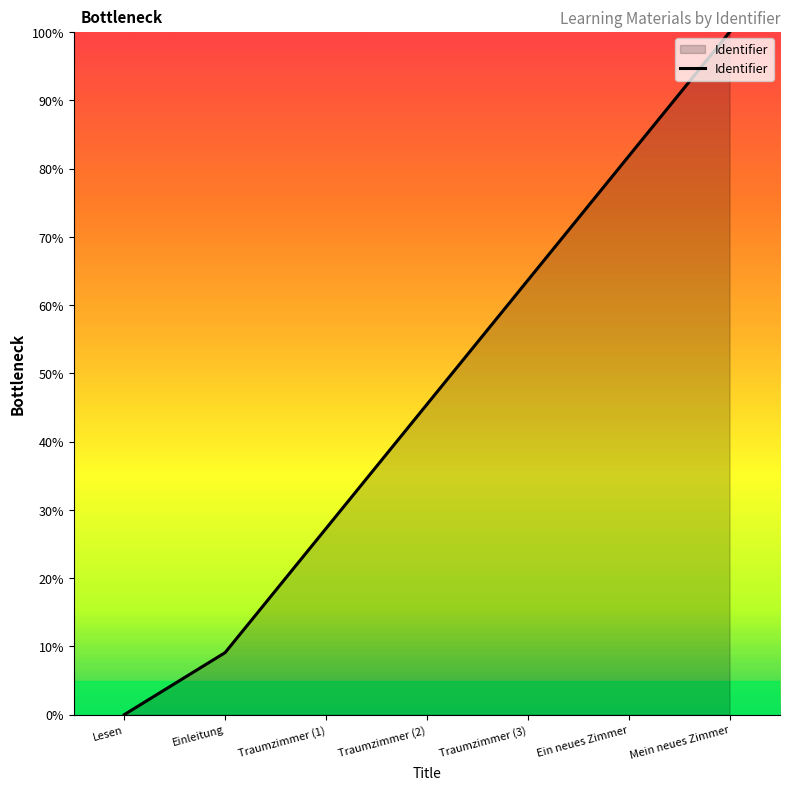

What position from the right is Ein neues Zimmer?

2